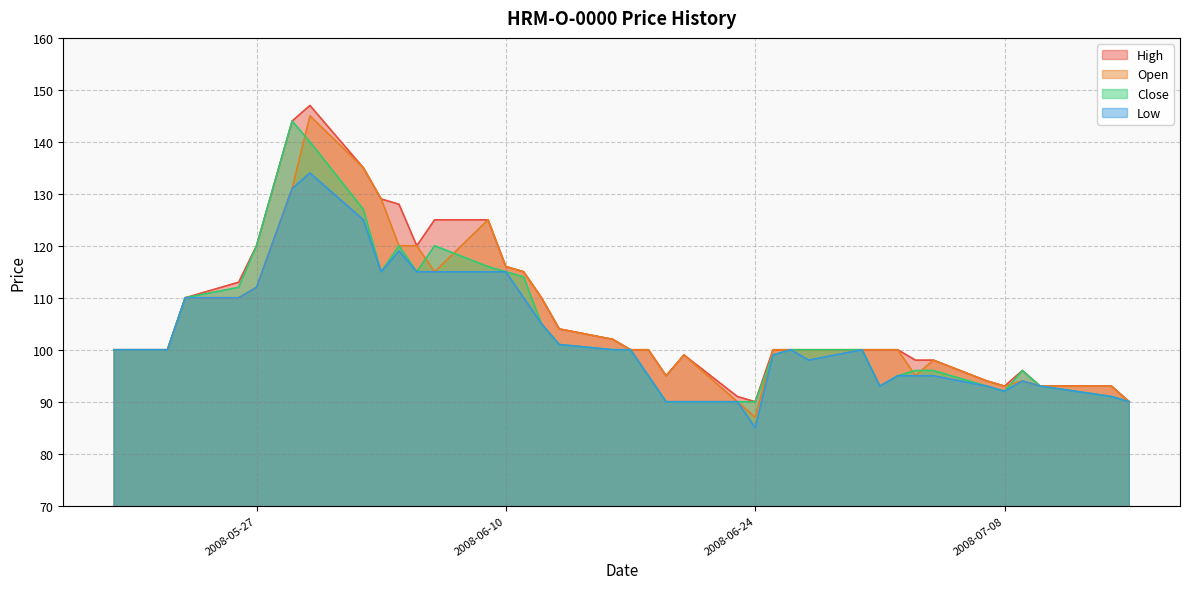

How many lines are shown in the chart?

4